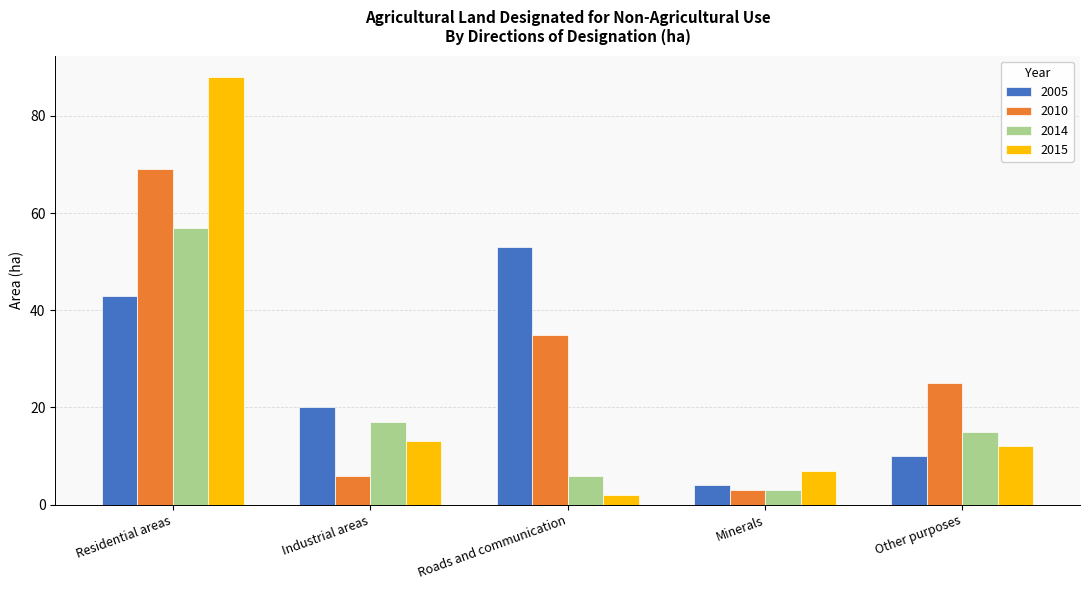

What is the sum of the 2014 values at Roads and communication and Minerals?

9